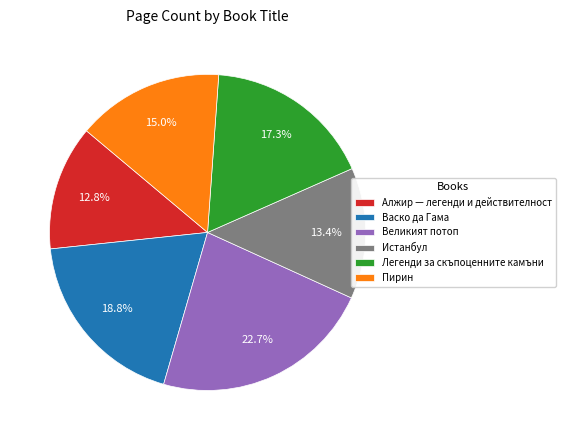

To the nearest percent, what portion does Великият потоп represent?

23%